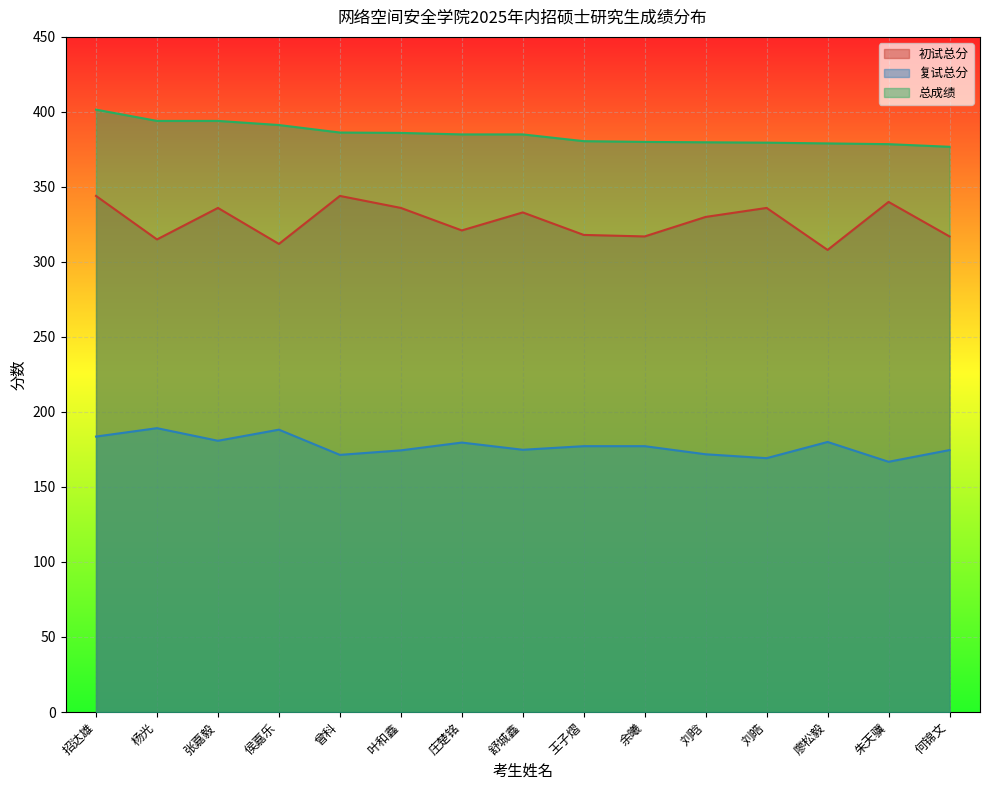

Reading right to left, transcribe all the data shown in this chart.

初试总分: 何锦文=317.0	朱天骥=340.0	廖松毅=308.0	刘皓=336.0	刘晗=330.0	余曦=317.0	王子熠=318.0	舒城鑫=333.0	庄楚铭=321.0	叶和鑫=336.0	曾科=344.0	侯嘉乐=312.0	张嘉毅=336.0	杨光=315.0	招达雄=344.0
复试总分: 何锦文=174.6	朱天骥=166.8	廖松毅=180.0	刘皓=169.2	刘晗=171.8	余曦=177.2	王子熠=177.2	舒城鑫=174.8	庄楚铭=179.6	叶和鑫=174.4	曾科=171.4	侯嘉乐=188.2	张嘉毅=180.8	杨光=189.2	招达雄=183.6
总成绩: 何锦文=376.8	朱天骥=378.5	廖松毅=379.0	刘皓=379.5	刘晗=379.8	余曦=380.0	王子熠=380.5	舒城鑫=385.0	庄楚铭=385.0	叶和鑫=386.0	曾科=386.2	侯嘉乐=391.2	张嘉毅=394.0	杨光=394.0	招达雄=401.5